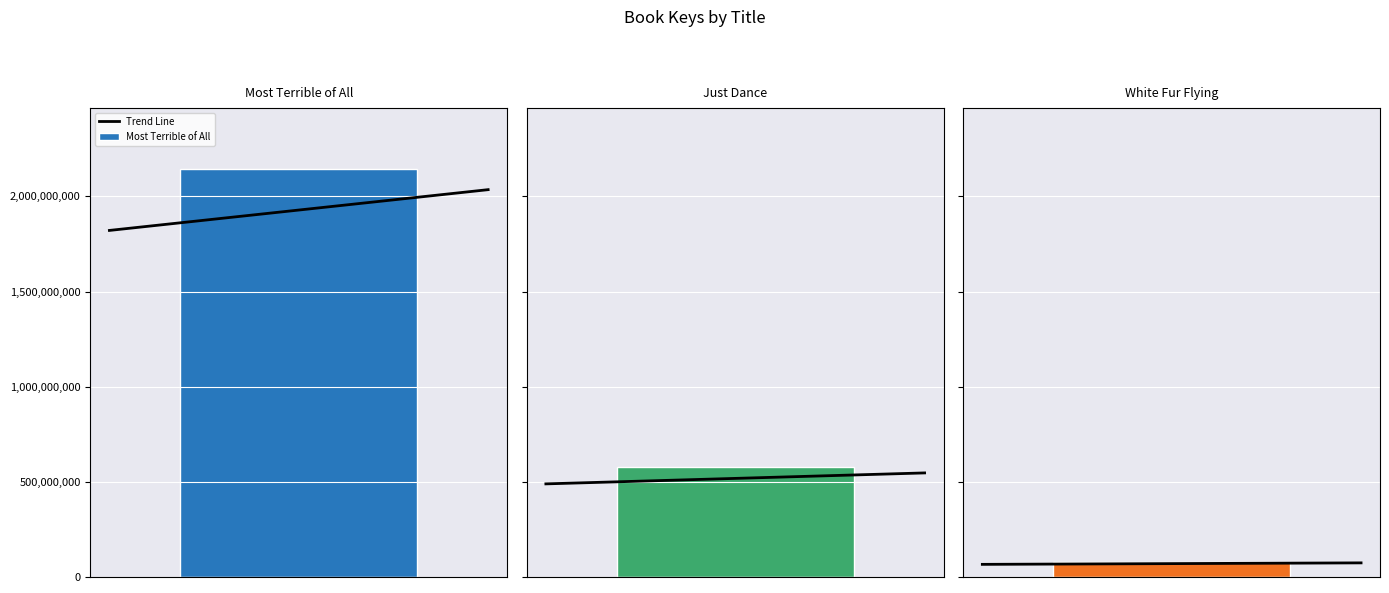

How many data points does each series have?

2